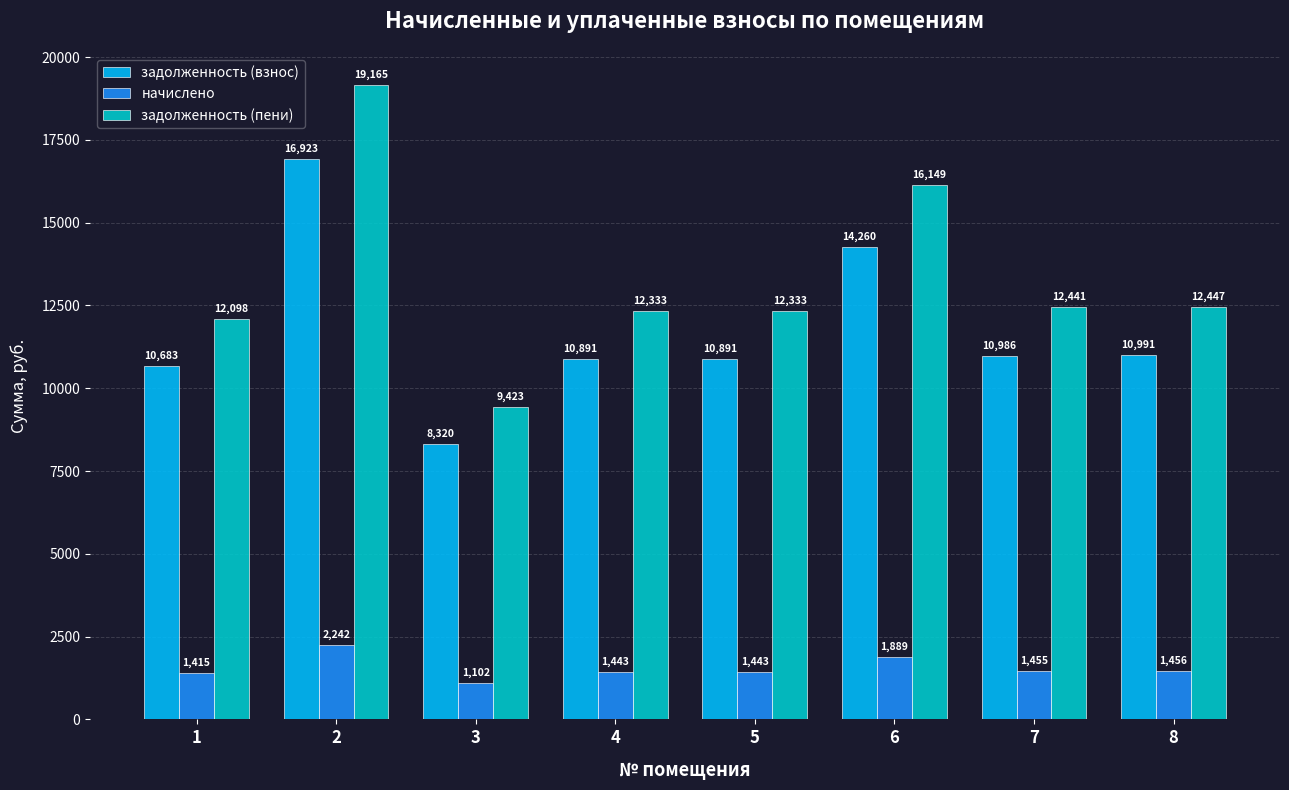

At how many categories does at least one series exceed 7093?

8